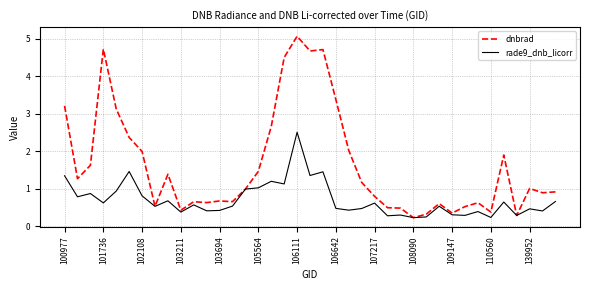

Which series has the largest total across all categories?

dnbrad